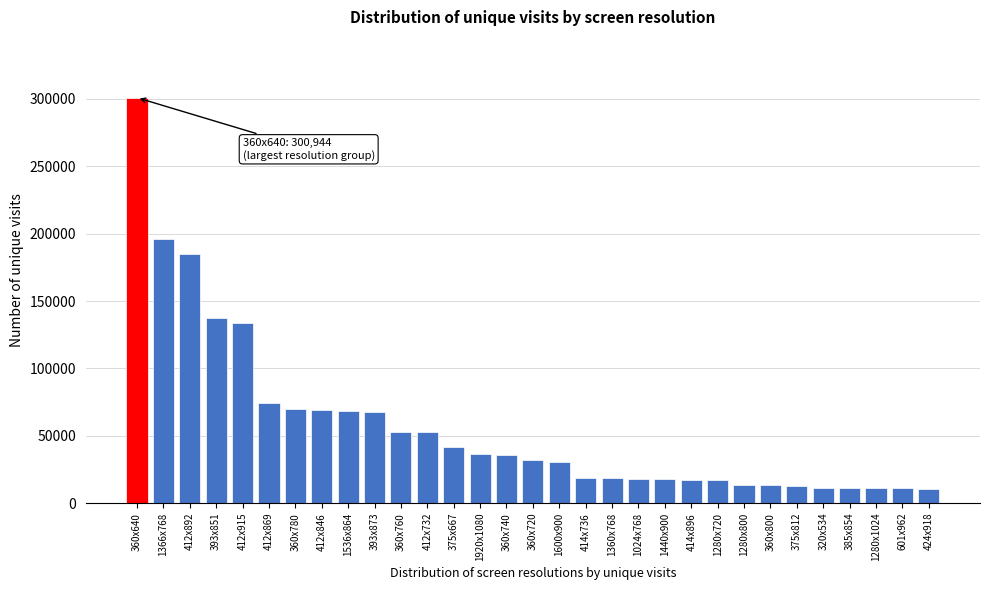

What is the change in value from 393x851 to 385x854?

-126683